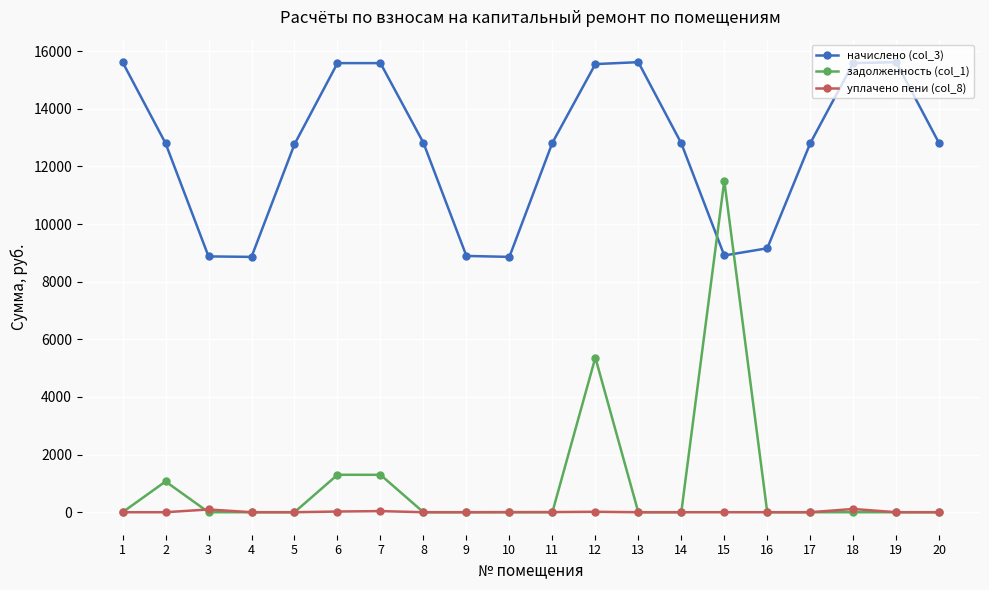

Does the chart display data point markers on the line(s)?

Yes